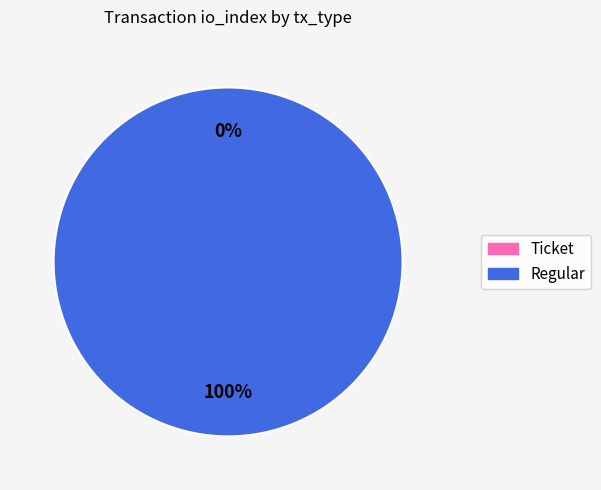

To the nearest percent, what is the difference between the Regular and Ticket slice percentages?

100%